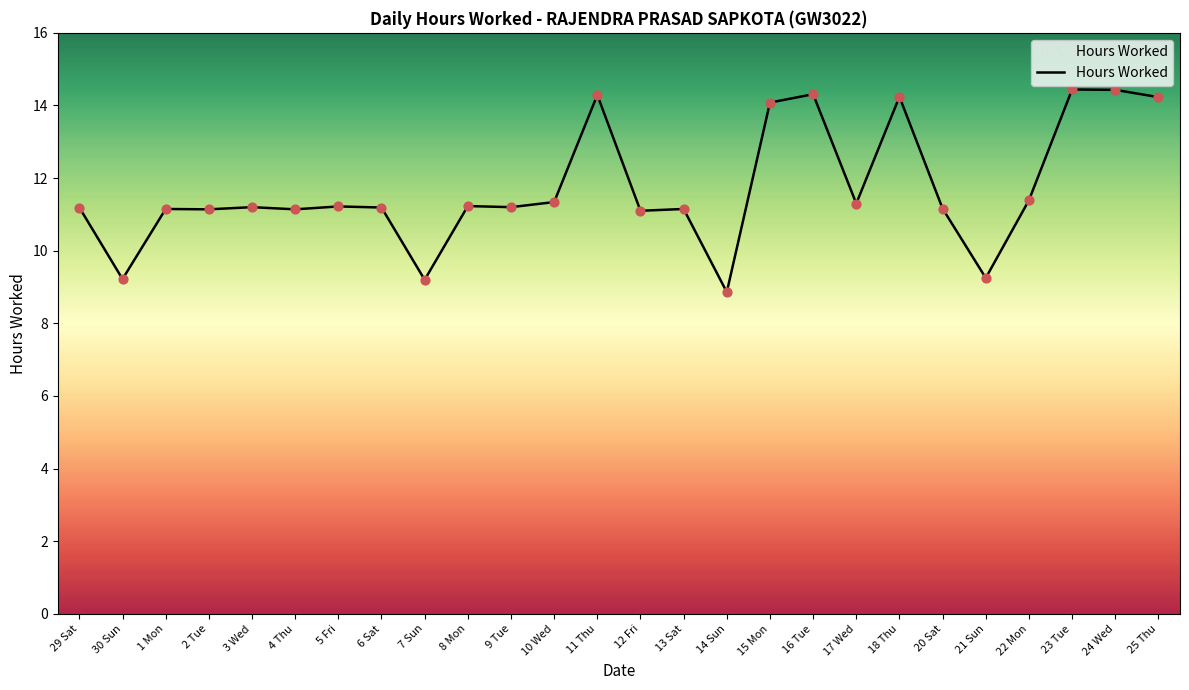

Between 24 Wed and 20 Sat, which is larger?

24 Wed